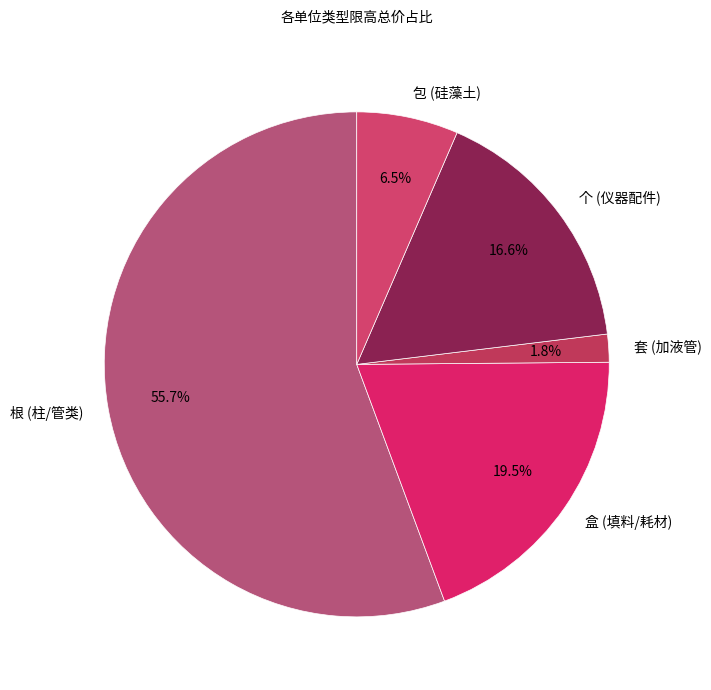

True or false: 包 accounts for 42% of the total.

False